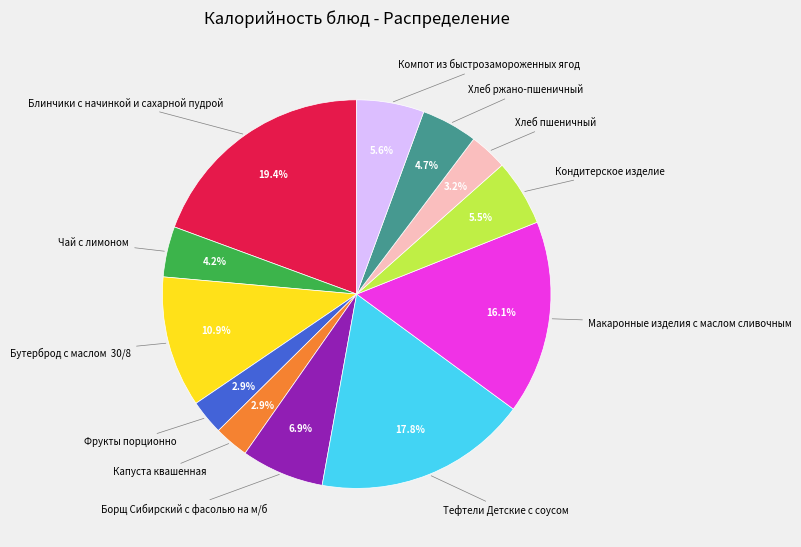

To the nearest percent, what is the difference between the Тефтели Детские с соусом and Чай с лимоном slice percentages?

14%